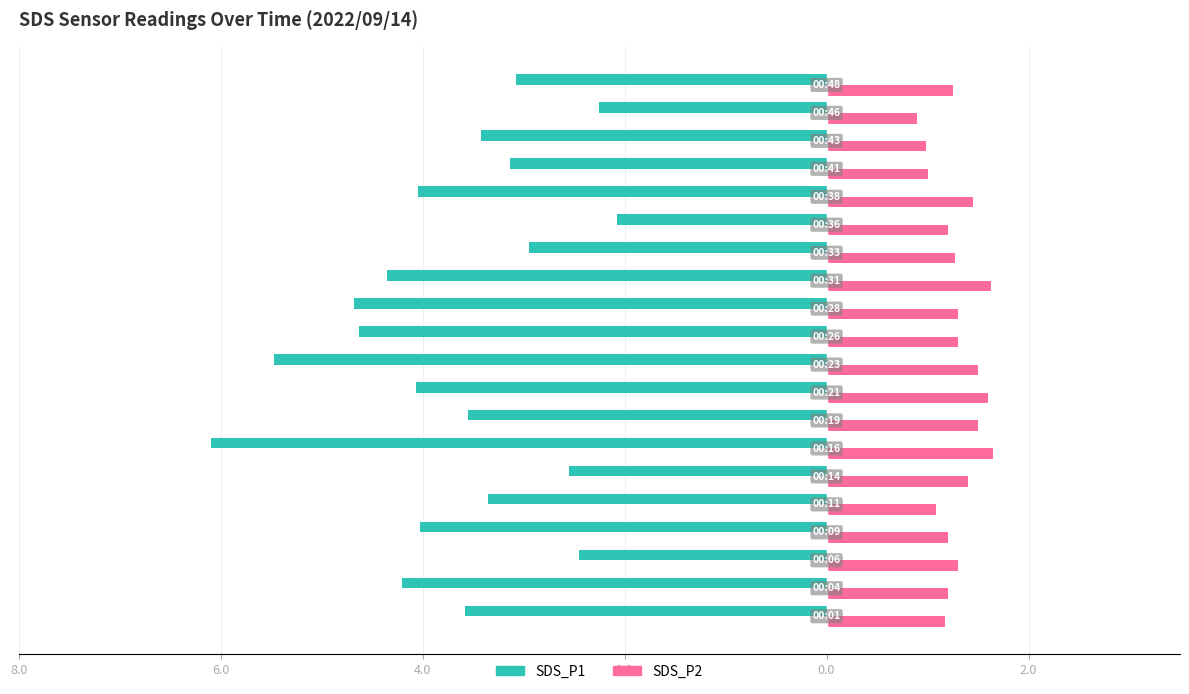

How many bars are there in each group?

2